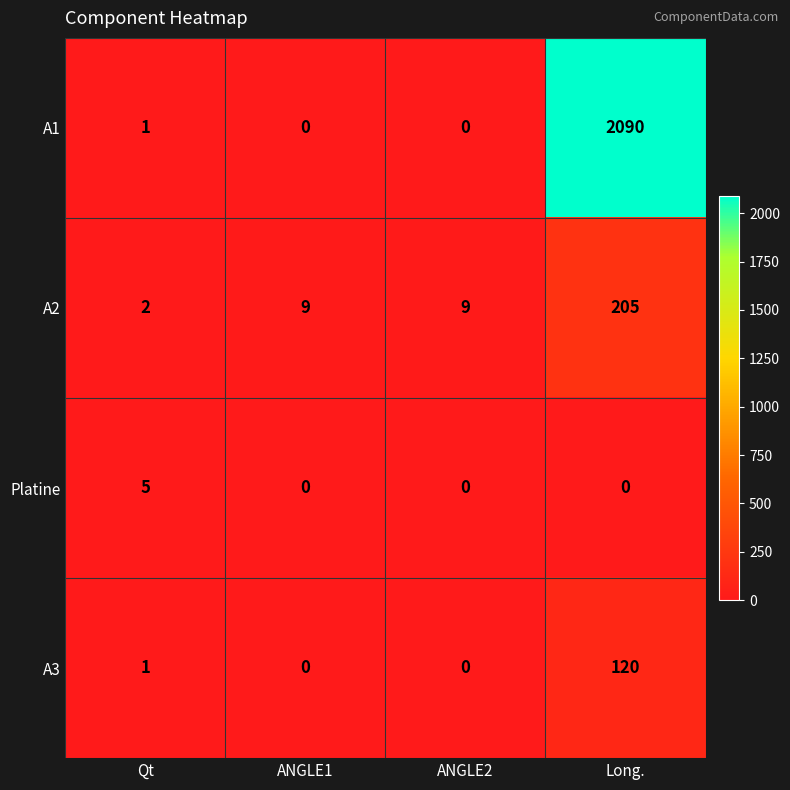

Reading left to right, extract all data points from this chart.

A1: Qt=1	ANGLE1=0	ANGLE2=0	Long.=2090
A2: Qt=2	ANGLE1=9	ANGLE2=9	Long.=205
Platine: Qt=5	ANGLE1=0	ANGLE2=0	Long.=0
A3: Qt=1	ANGLE1=0	ANGLE2=0	Long.=120